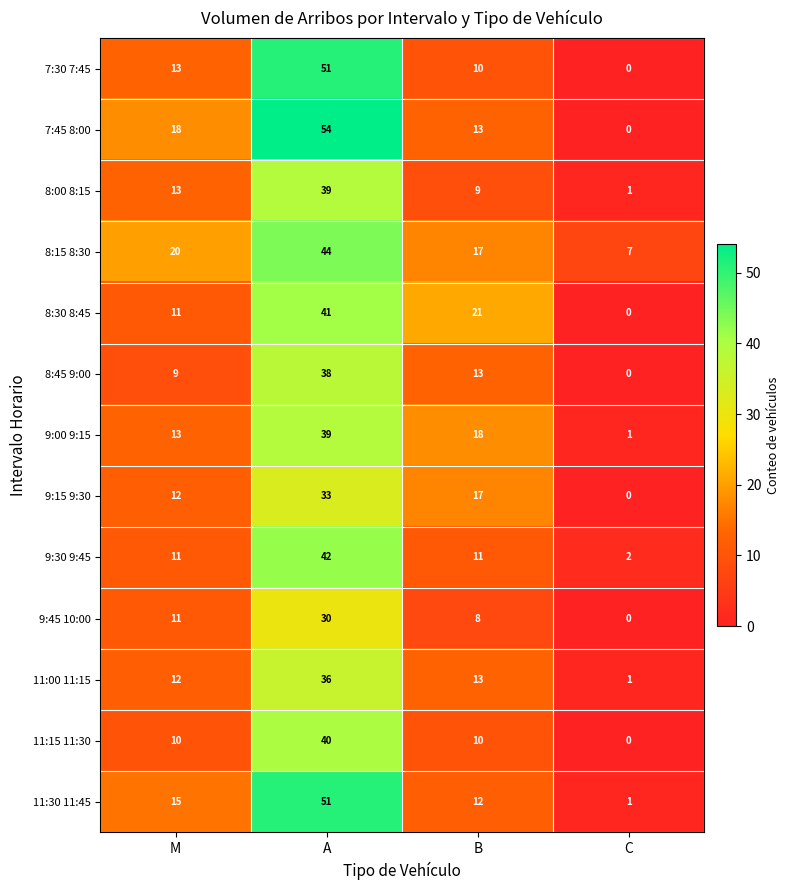

What value does the 11:00 11:15 series have at M, to the nearest 5?

10